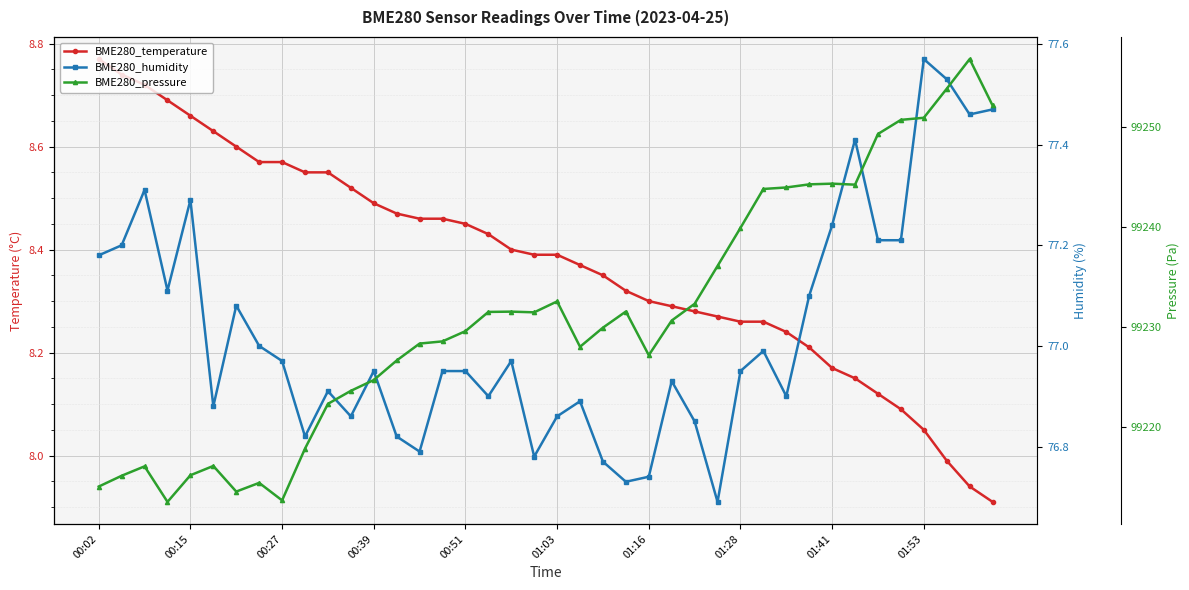

What is the spread (max minus min) of values at 01:41?

99236.2